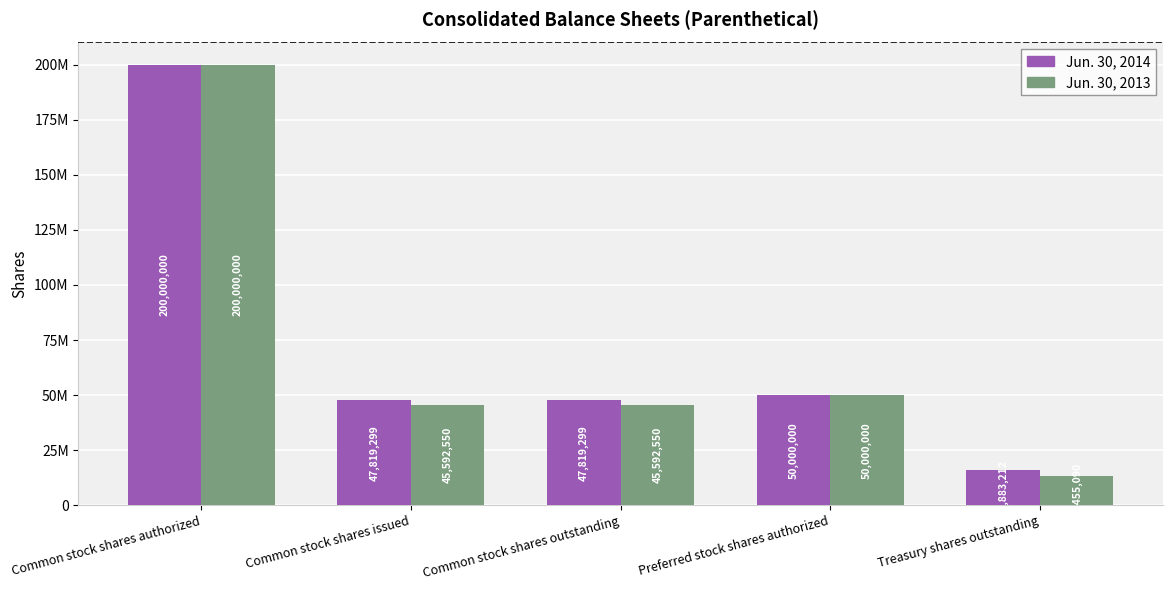

Are the bars horizontal?

No